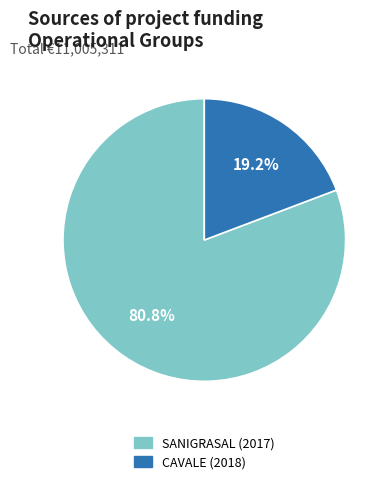

To the nearest percent, what portion does CAVALE (2018) represent?

19%